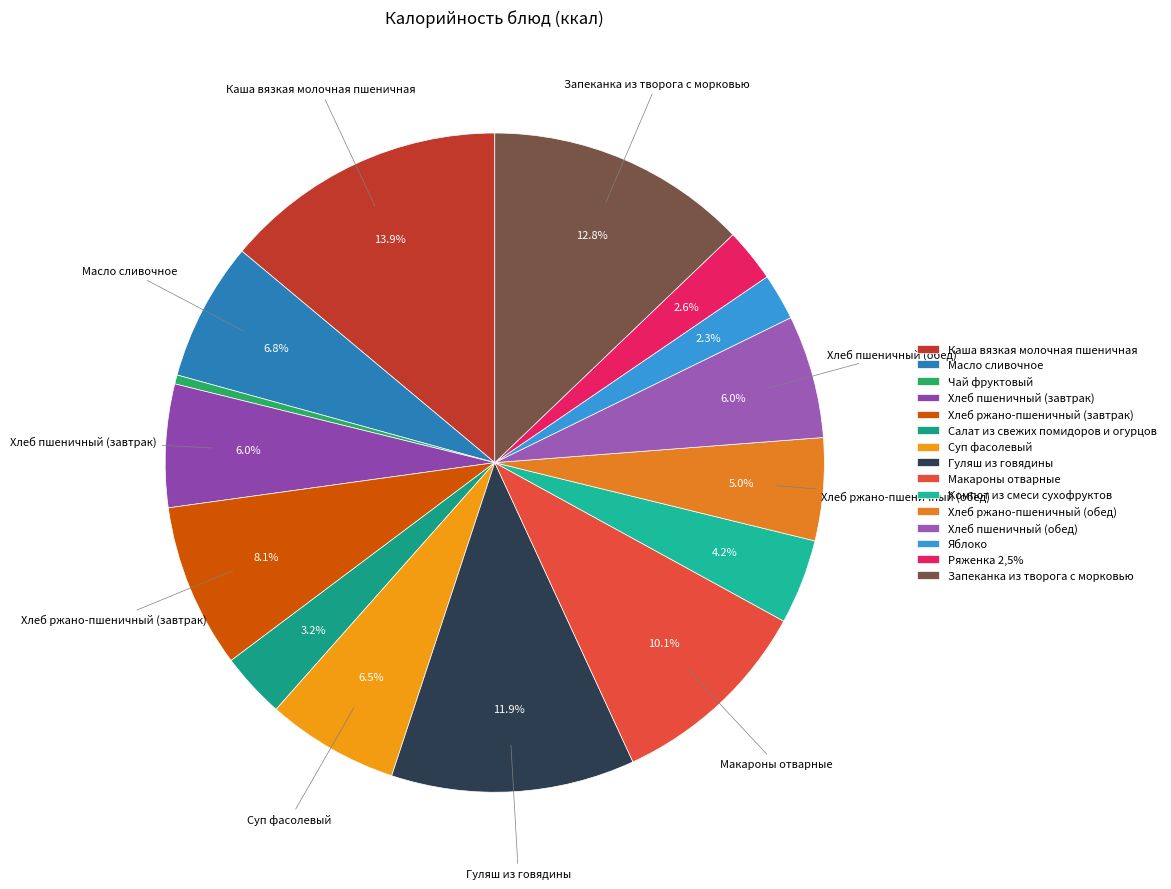

Is it true that Макароны отварные is 10% of the pie?

True